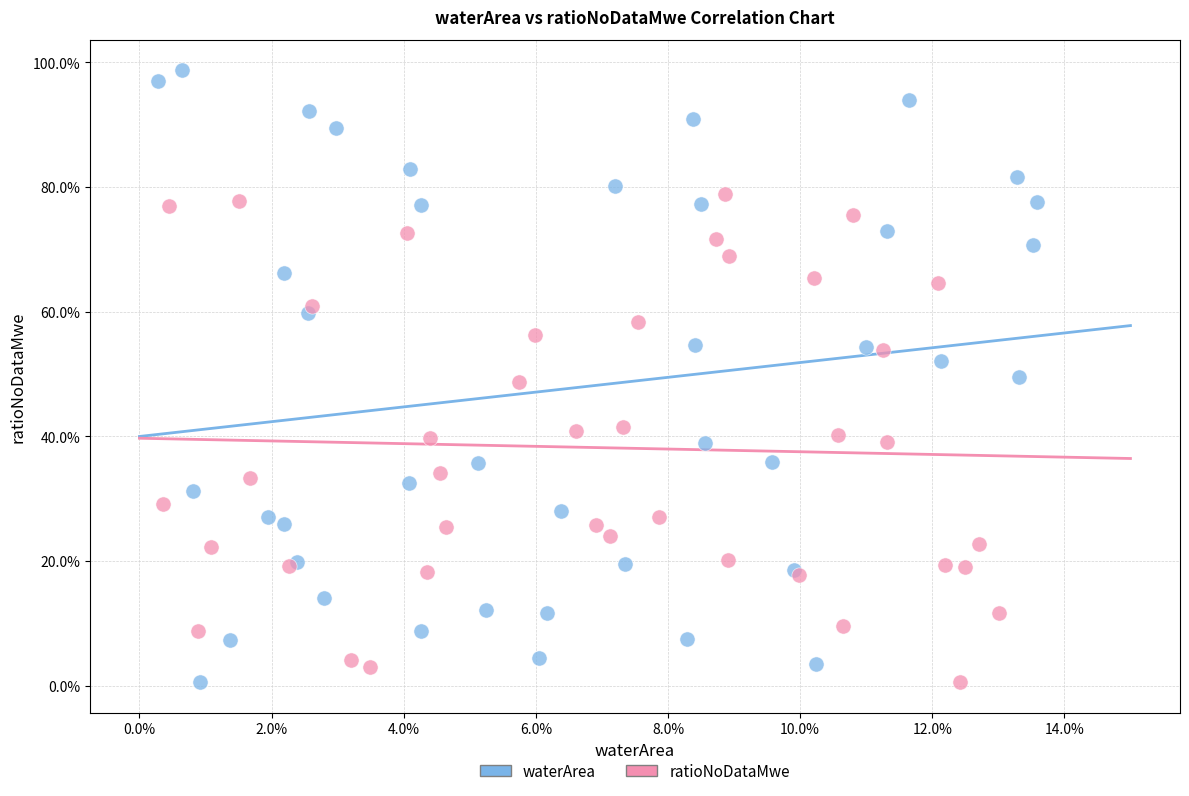

What are all the series names shown in the legend?

waterArea, ratioNoDataMwe